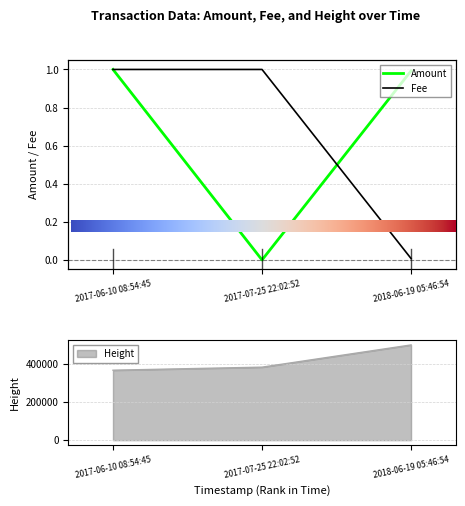

Is the value of Fee at 2017-06-10 08:54:45 greater than the value of Height at 2017-06-10 08:54:45?

No